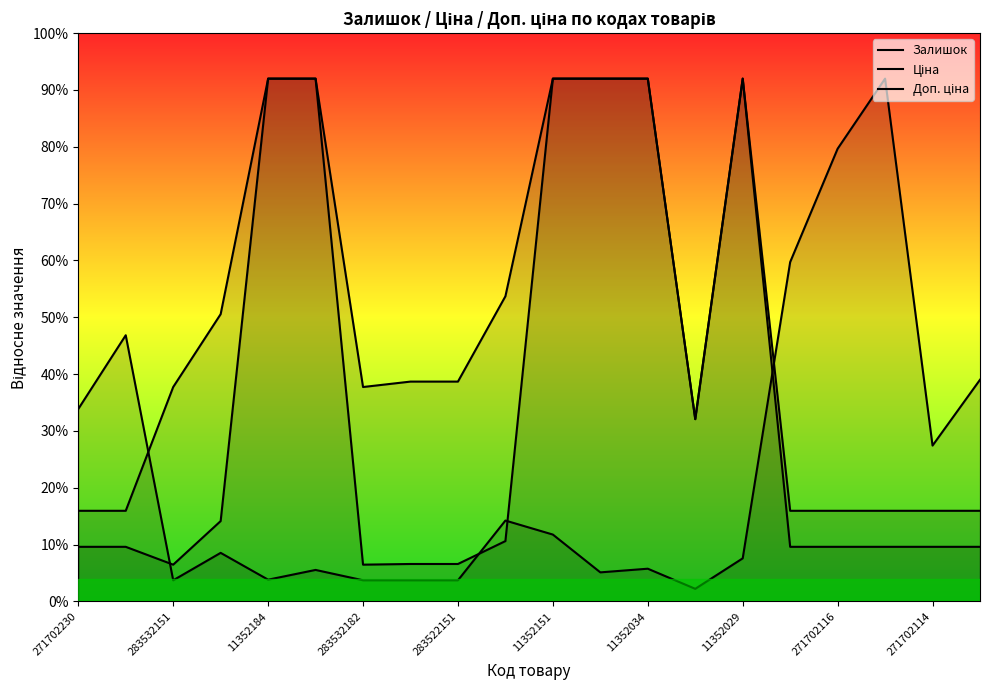

How many lines are shown in the chart?

3